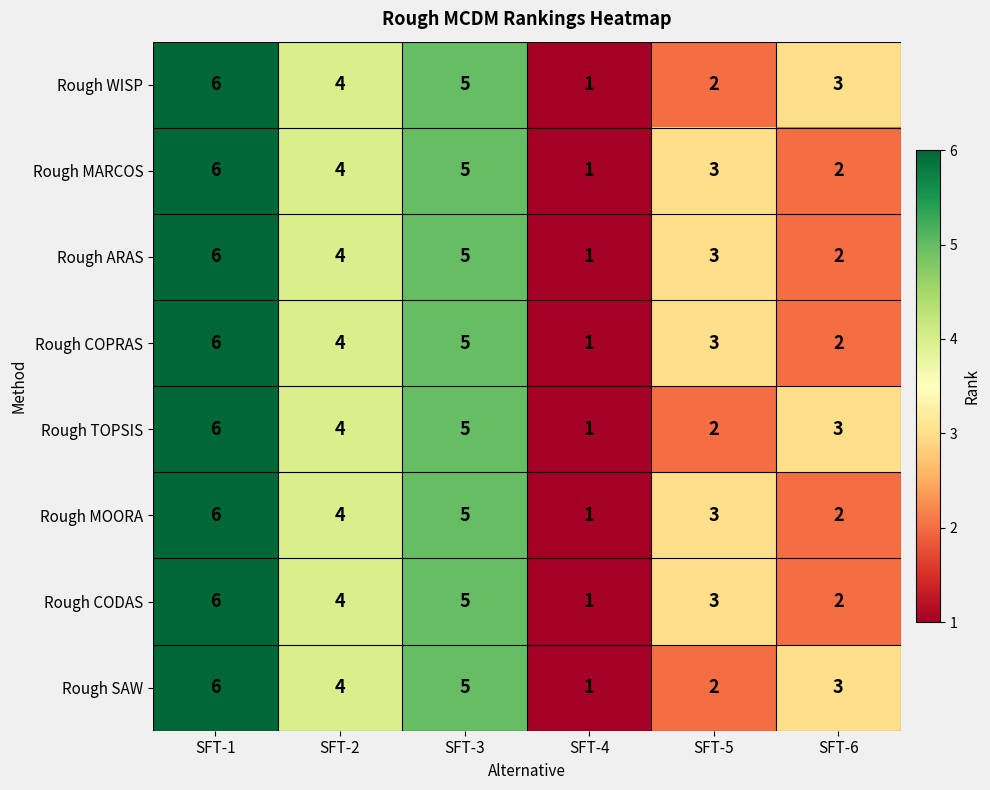

What is the total value across all series at SFT-2?

32